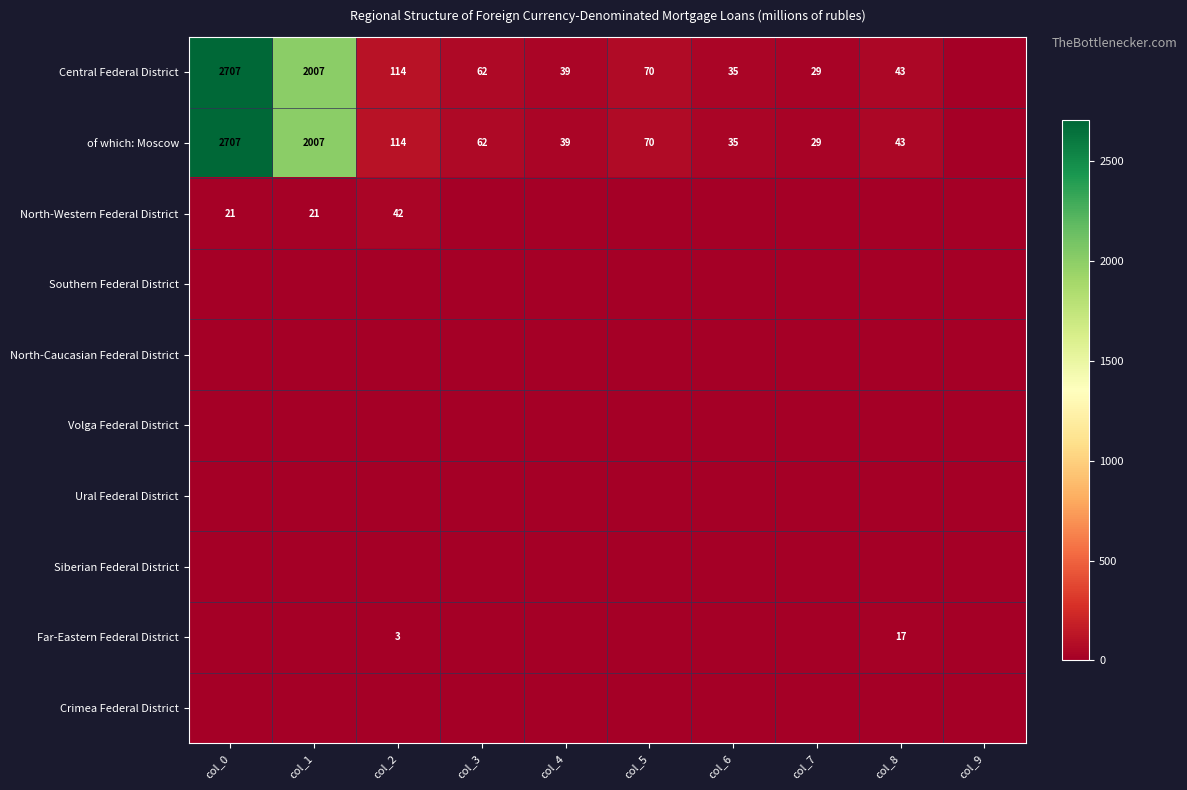

True or false: of which: Moscow has a value of 4200 at col_0.

False